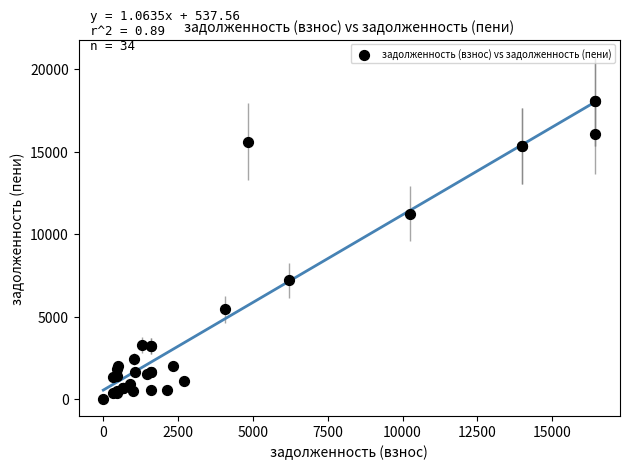

What Y value in the scatter plot is closest to 9025?

7192.0